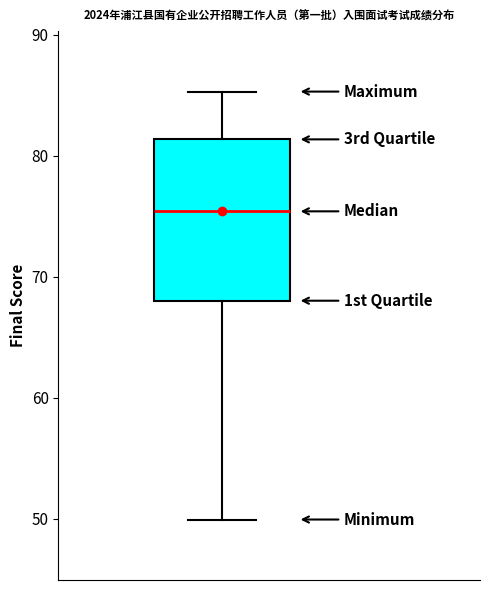

Where does the median line of the box sit on the y-axis? The values are not printed on the chart, so give them approximately, as read against the axis.

75